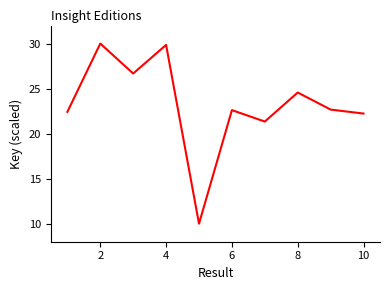

What is the greatest value displayed?

30.0